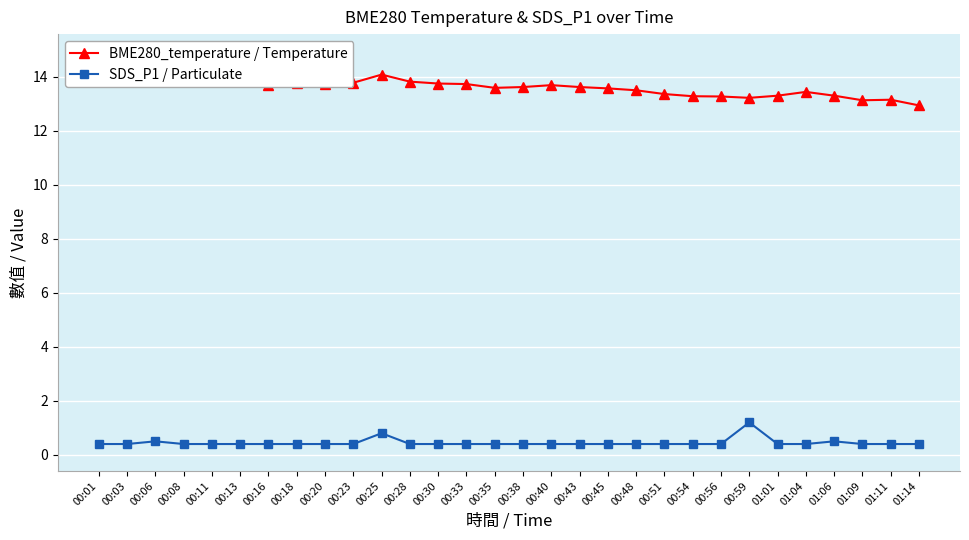

What is the lowest value of the SDS_P1 / Particulate series?

0.4